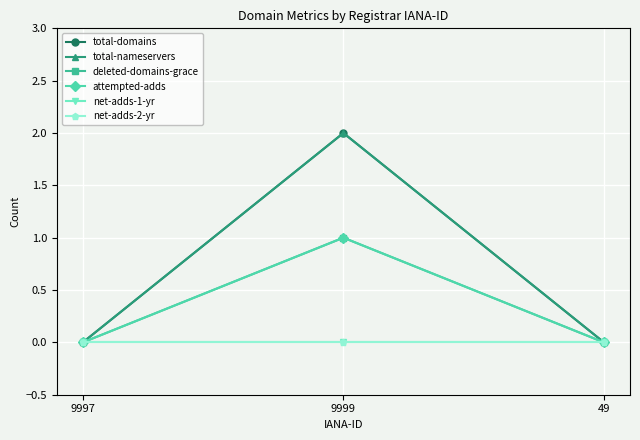

What are all the series names shown in the legend?

total-domains, total-nameservers, deleted-domains-grace, attempted-adds, net-adds-1-yr, net-adds-2-yr